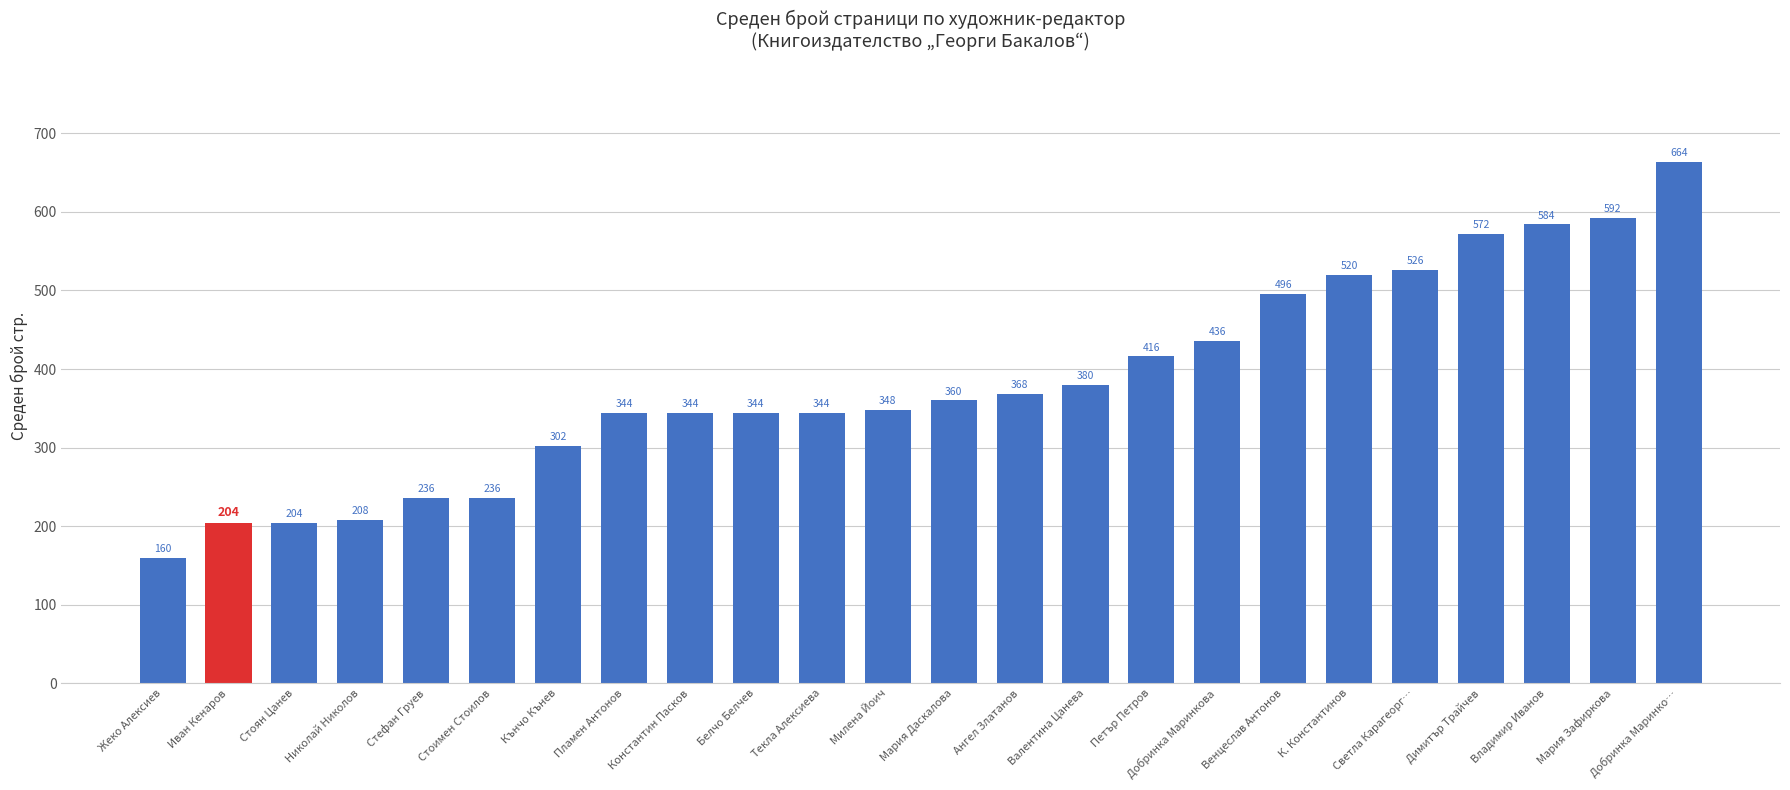

How many categories are shown in the chart?

24